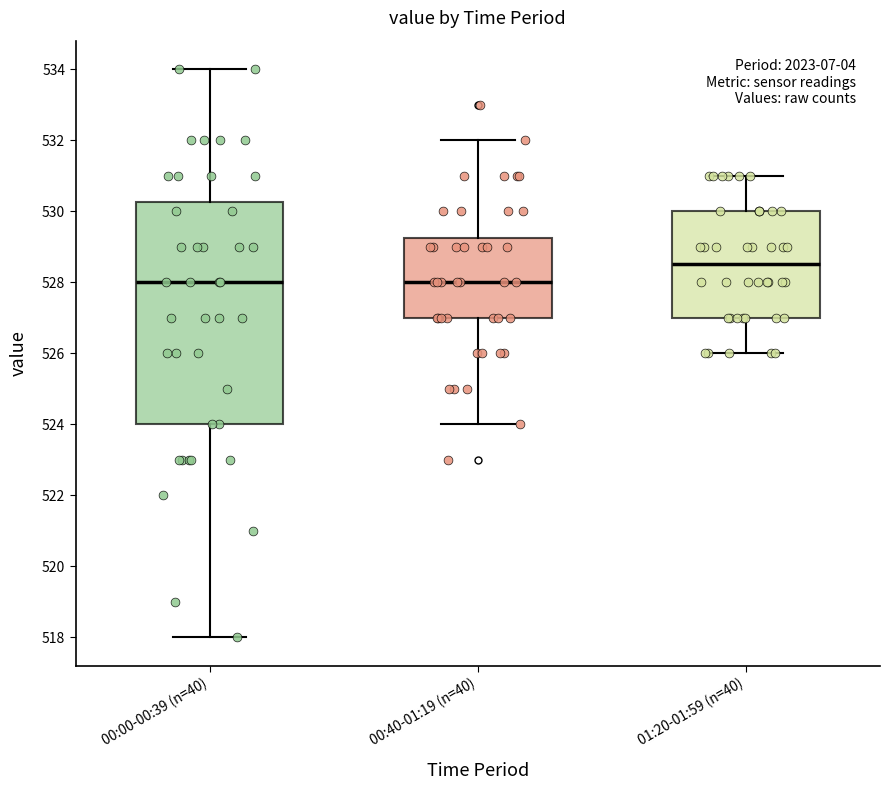

Comparing the boxes themselves (not the whiskers), which one is the tallest?

00:00-00:39 (n=40)